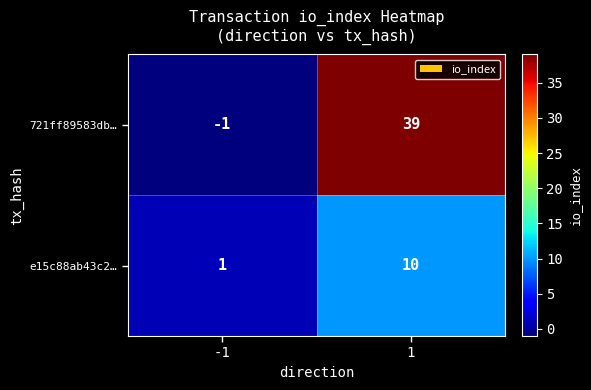

Which label corresponds to the largest value in the chart?

1